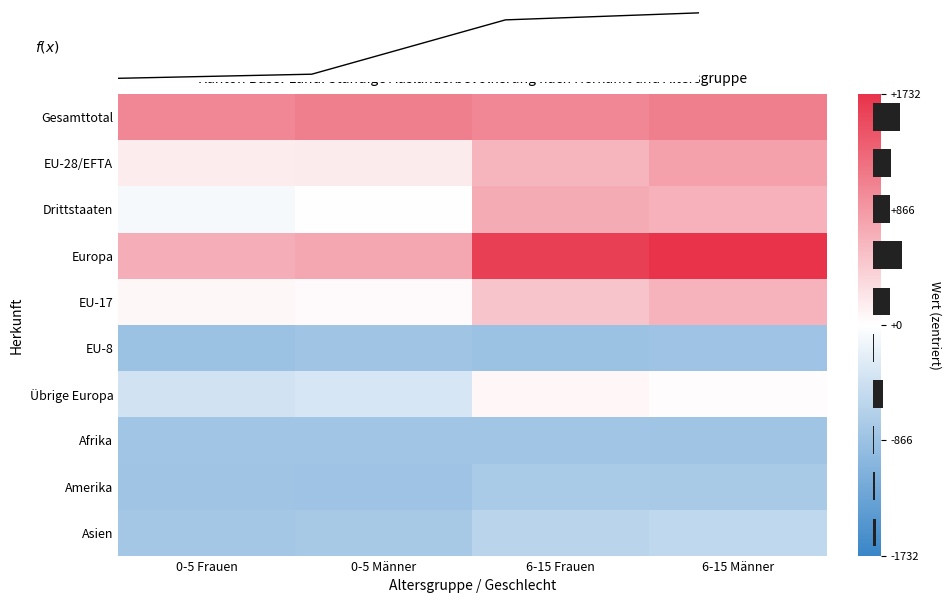

What is the maximum value shown in the chart?

1731.9